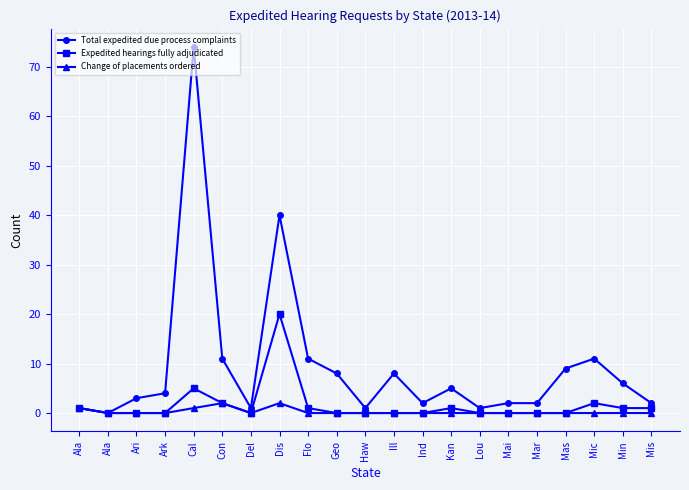

What is the sum of the Total expedited due process complaints values at Con and Geo?

19